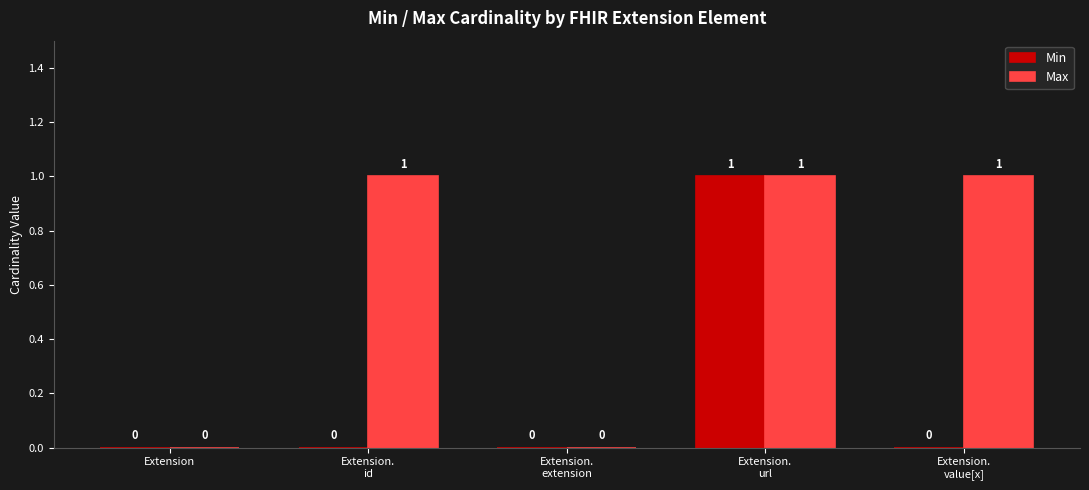

Count the Max values in the range 0 to 1.

5